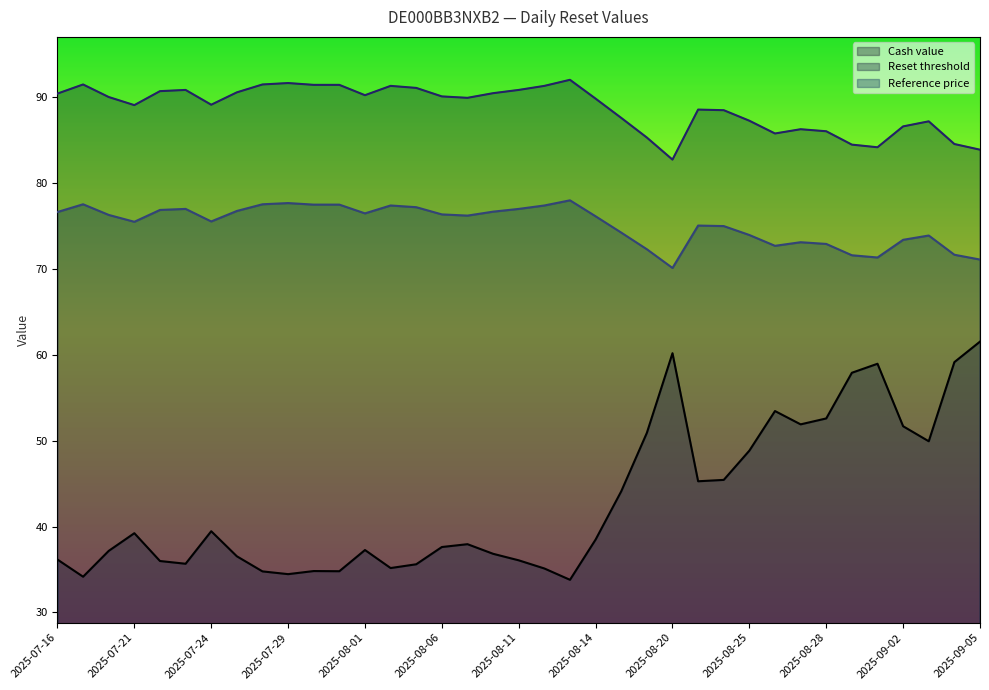

The Reference price series shows 102.4 at 2025-08-25. True or false?

False